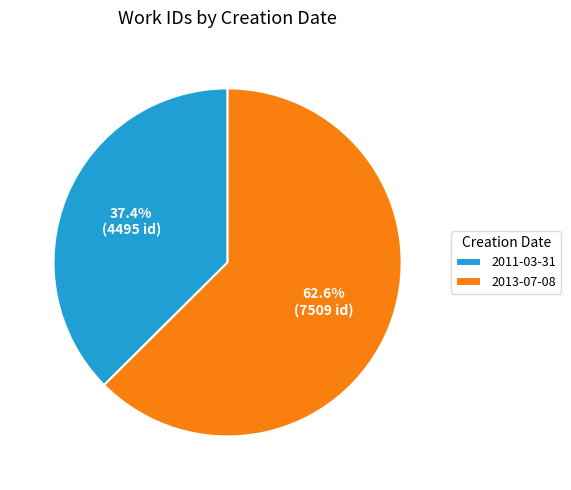

Approximately how many times larger is the value at 2013-07-08 compared to 2011-03-31?

1.7